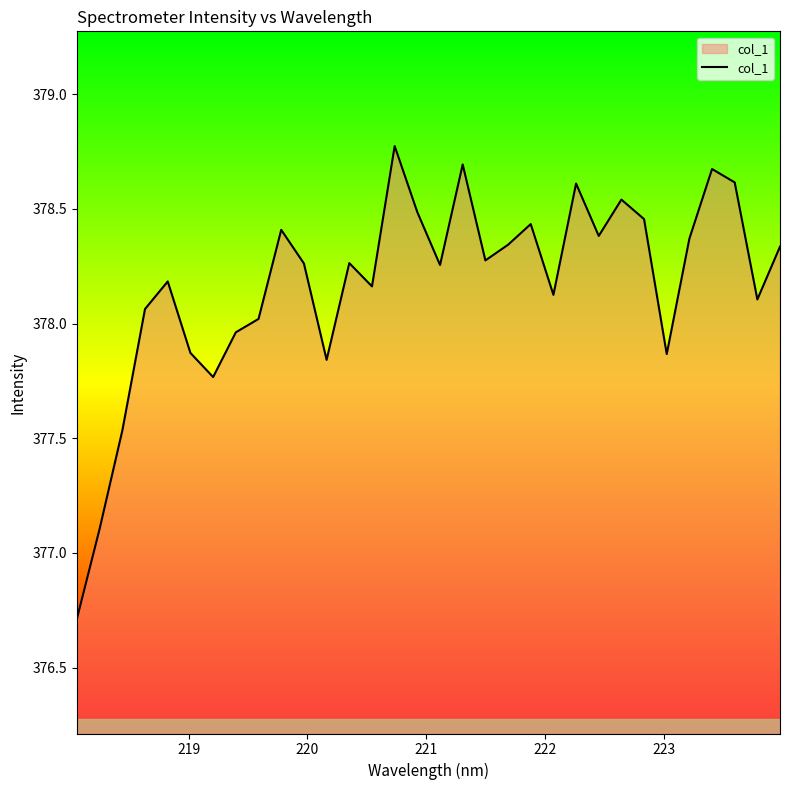

What is the maximum value shown in the chart?

378.8